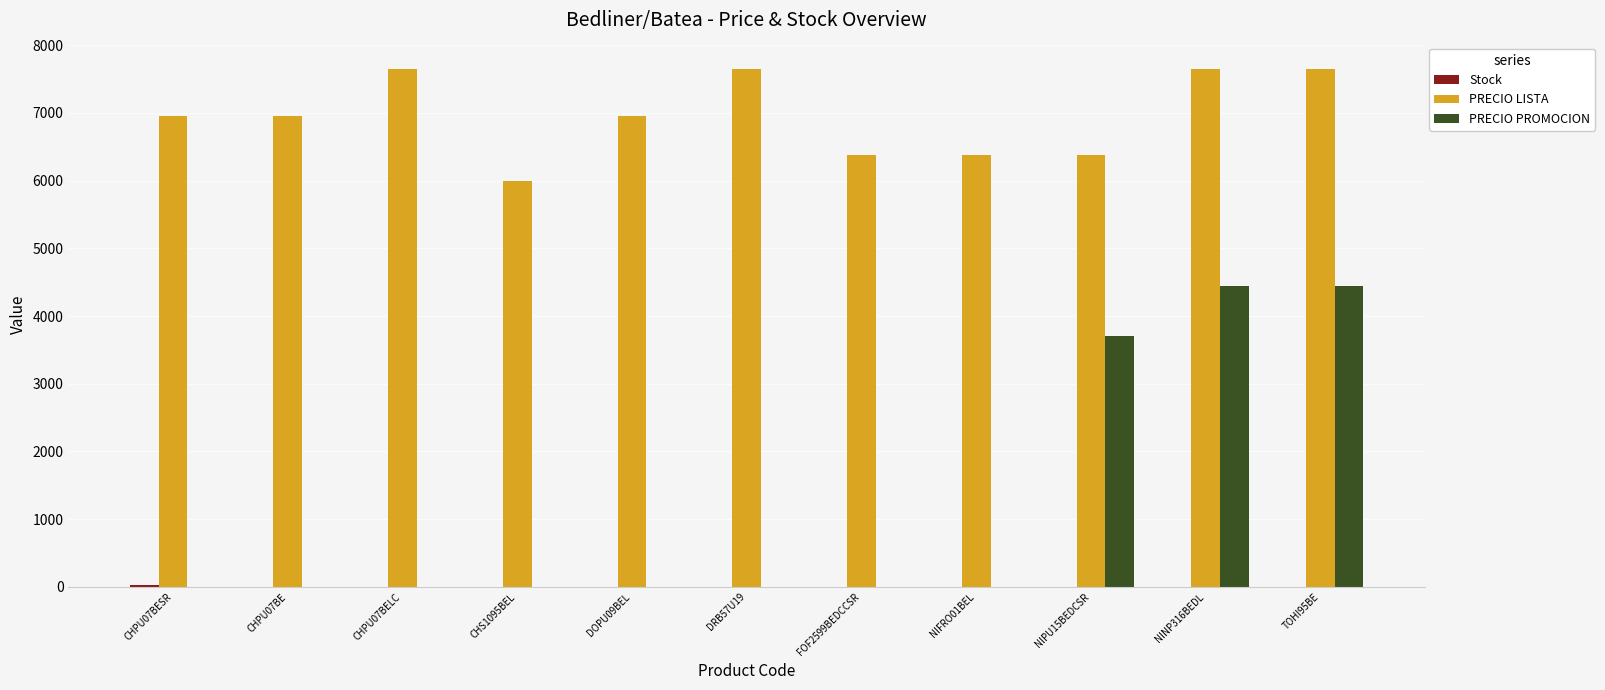

Which series changed the most between CHPU07BESR and DRB57U19?

PRECIO LISTA